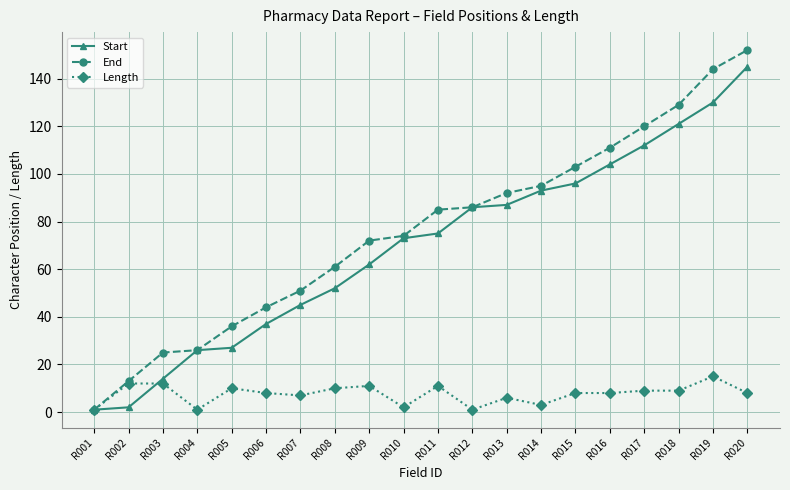

Which series ends up on top after the final intersection of Length and Start?

Start